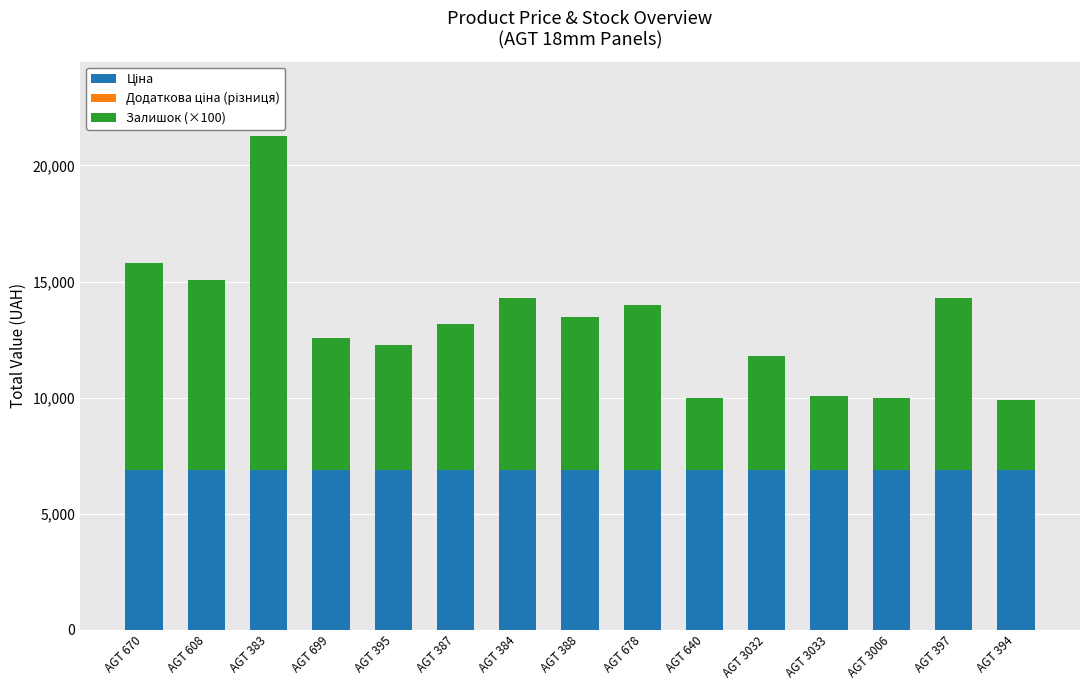

At which category is the sum across all series the highest?

AGT 383